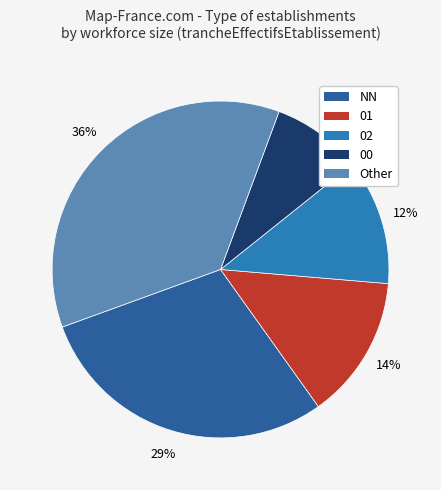

Which slice is the largest?

Other